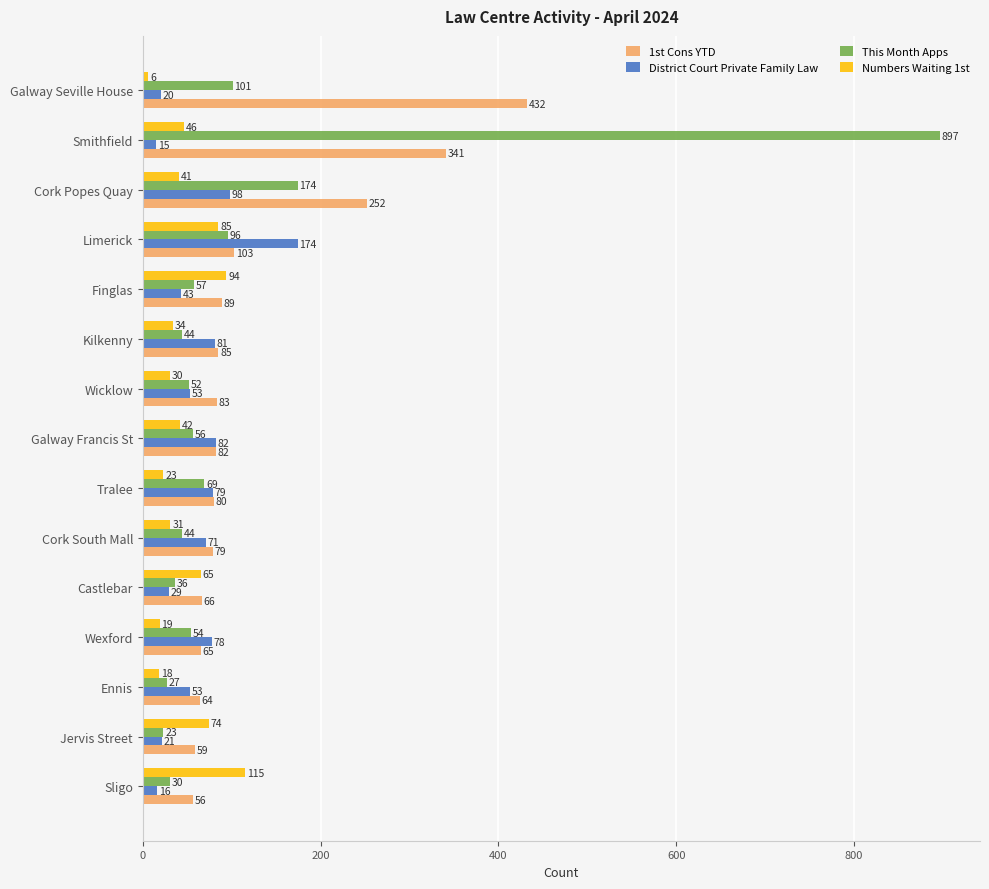

Rank the series by their maximum value, from lowest to highest.

Numbers Waiting 1st, District Court Private Family Law, 1st Cons YTD, This Month Apps